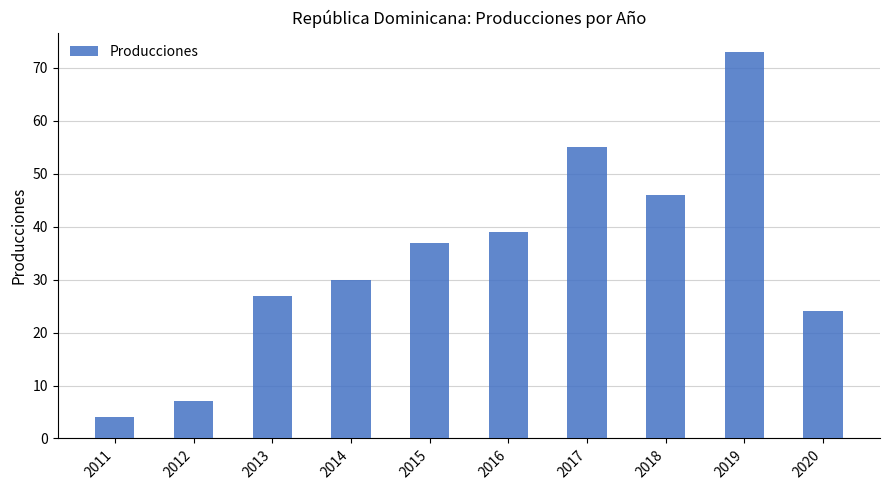

The value at 2011 is 4. True or false?

True